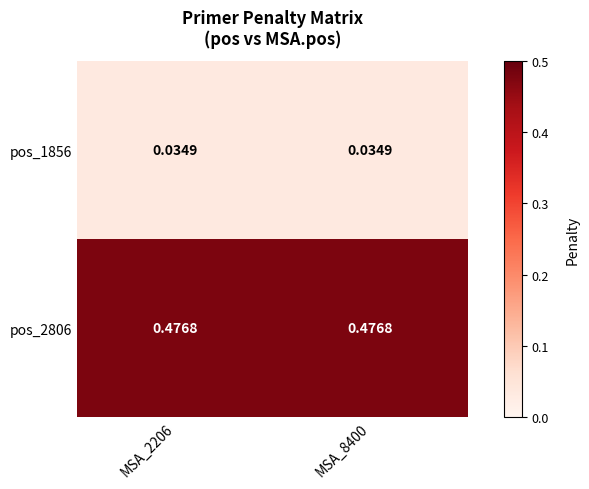

Is the value of pos_2806 at MSA_2206 greater than the value of pos_1856 at MSA_8400?

Yes